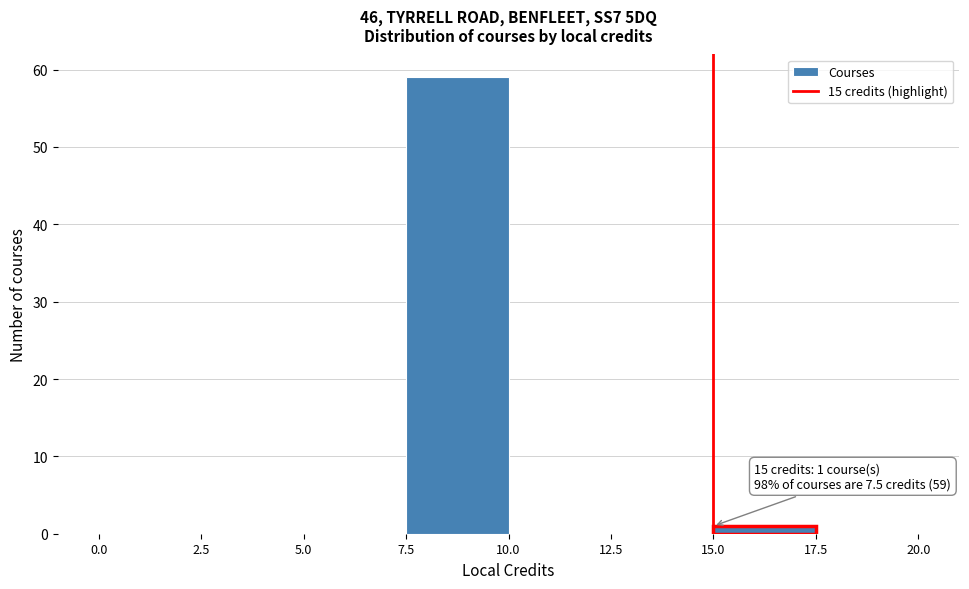

Which range on the x-axis has the tallest bar?

7.5 to 10.0